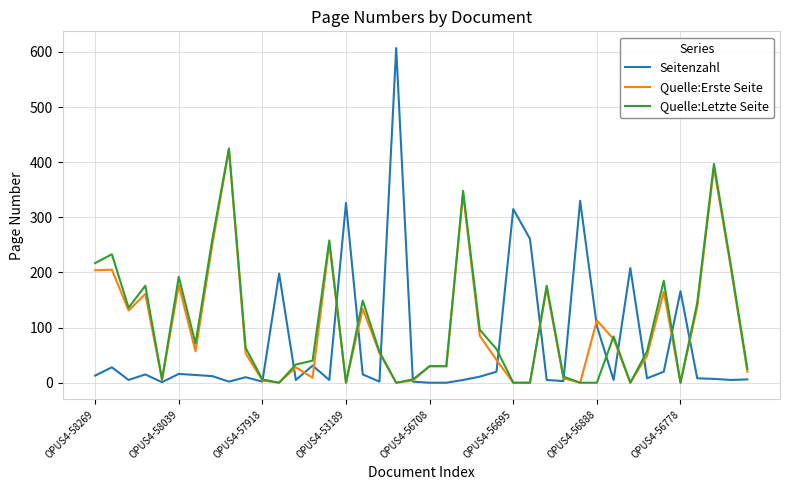

Which series has the largest range (max minus min)?

Seitenzahl